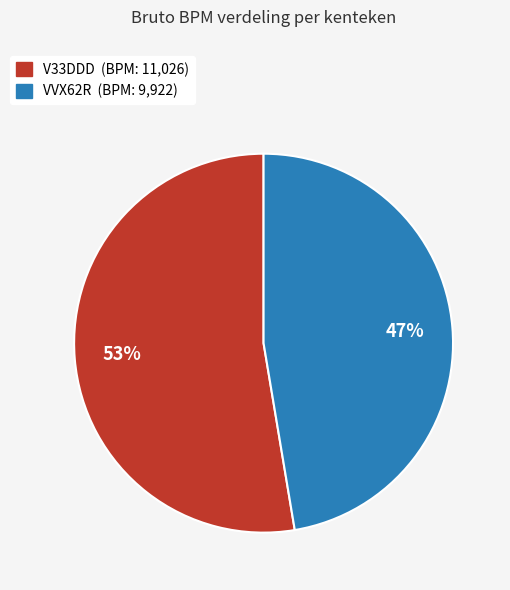

Between VVX62R and V33DDD, which is larger?

V33DDD